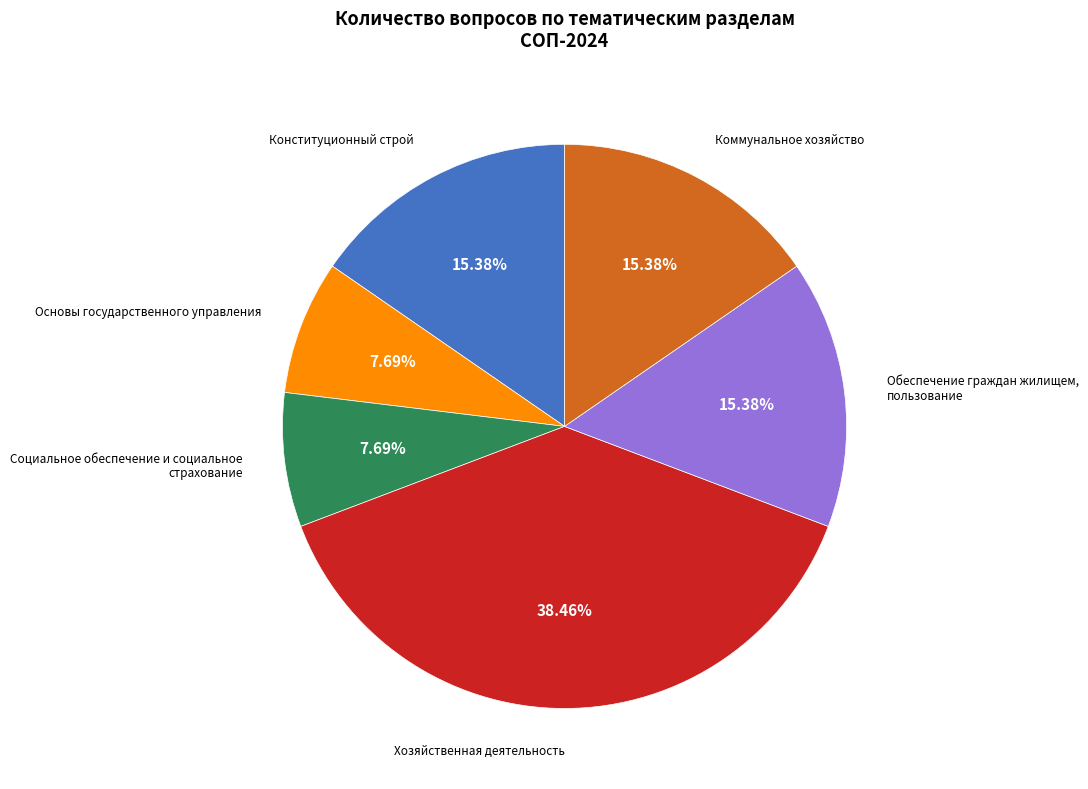

To the nearest percent, what percentage of the pie is Основы государственного управления?

8%